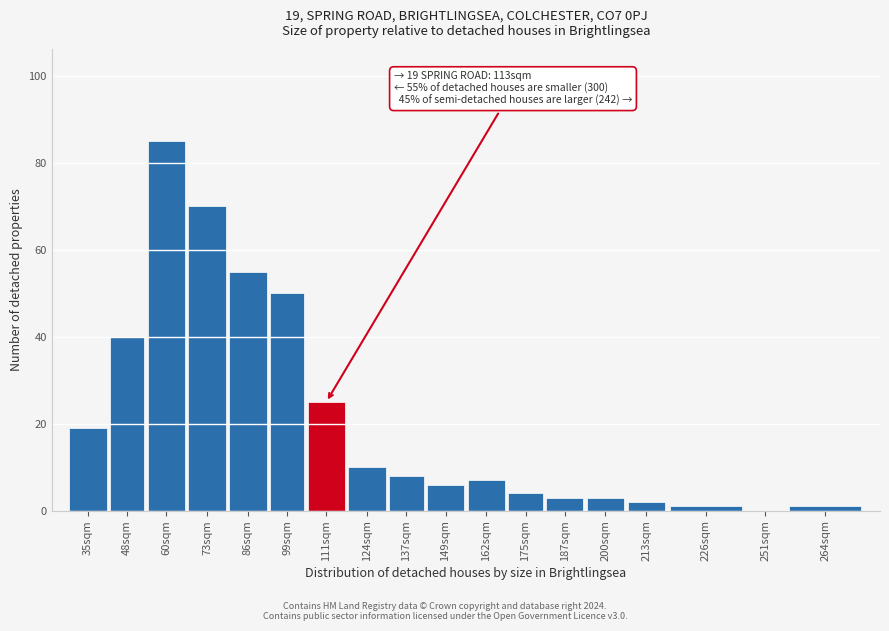

Reading left to right, transcribe all the data shown in this chart.

35sqm=19	48sqm=40	60sqm=85	73sqm=70	86sqm=55	99sqm=50	111sqm=25	124sqm=10	137sqm=8	149sqm=6	162sqm=7	175sqm=4	187sqm=3	200sqm=3	213sqm=2	226sqm=1	251sqm=0	264sqm=1